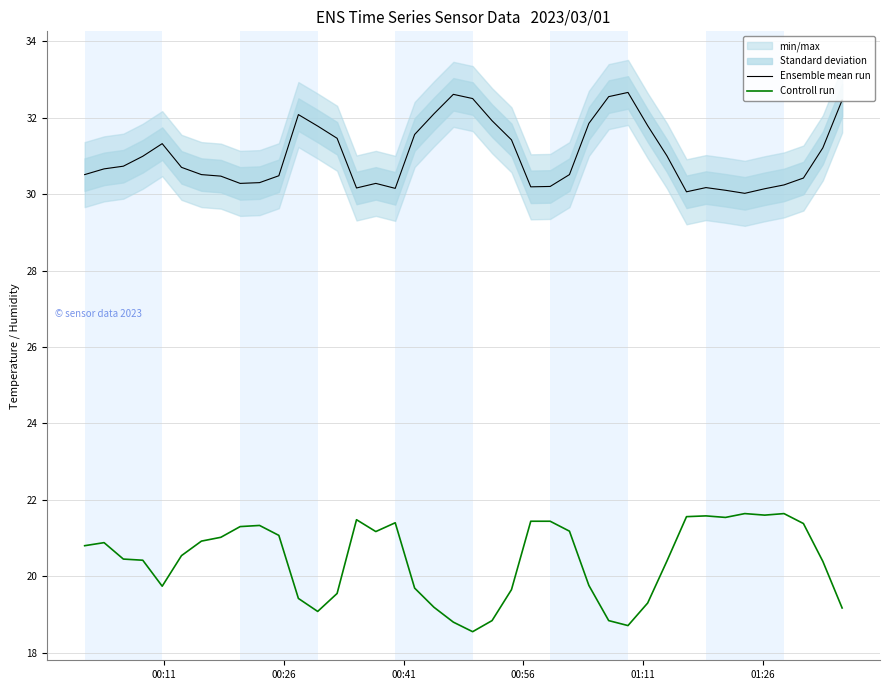

Which series has the largest total across all categories?

Ensemble mean run